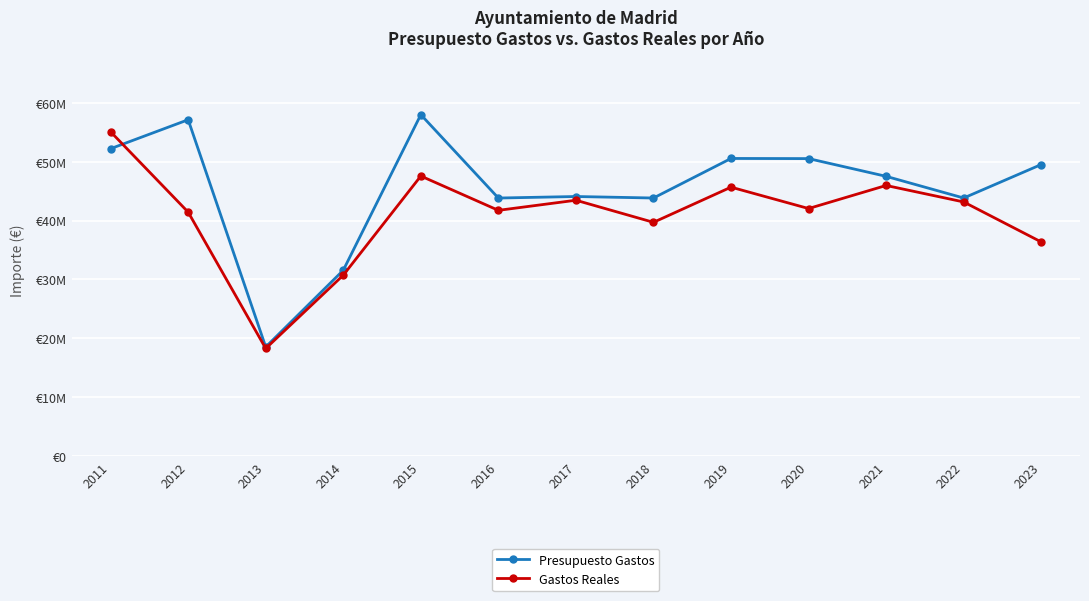

At which category is the sum across all series the highest?

2011